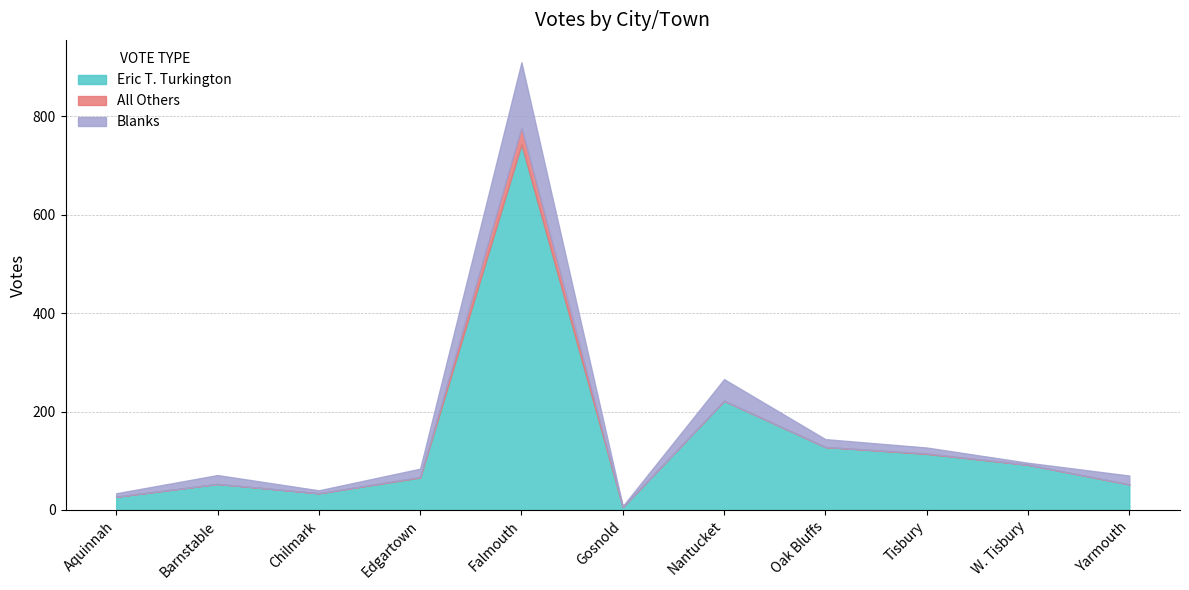

Does the chart have visible grid lines?

Yes